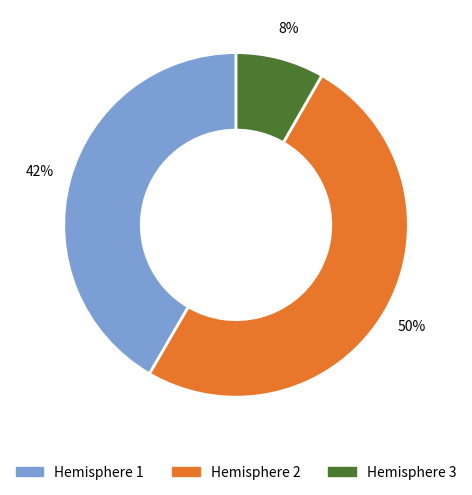

Between Hemisphere 3 and Hemisphere 1, which is larger?

Hemisphere 1